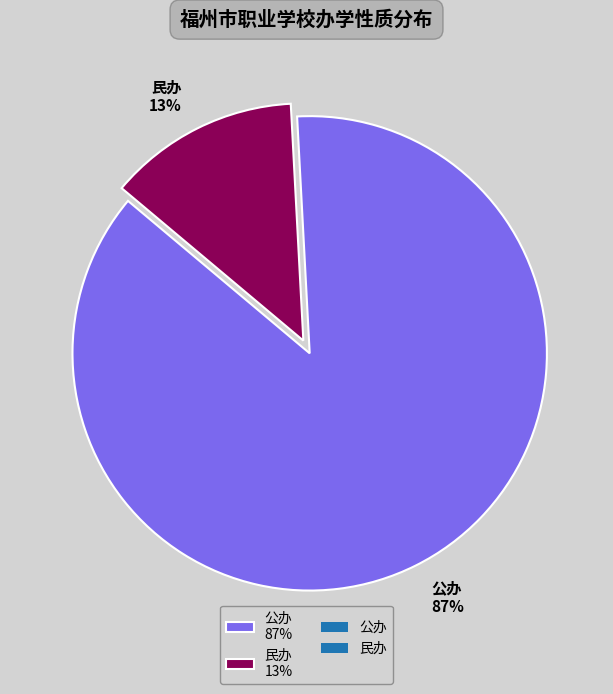

How many slices are in this pie chart?

2